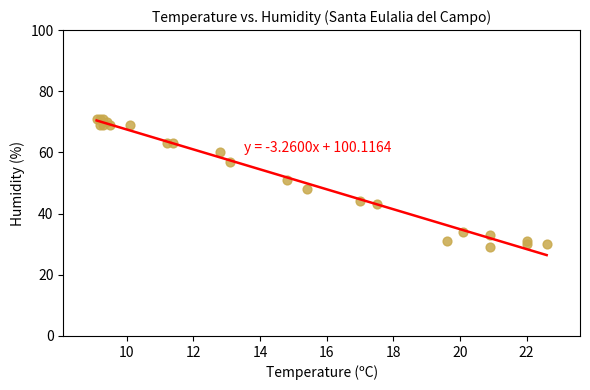

What Y value in the scatter plot is closest to 50?

51